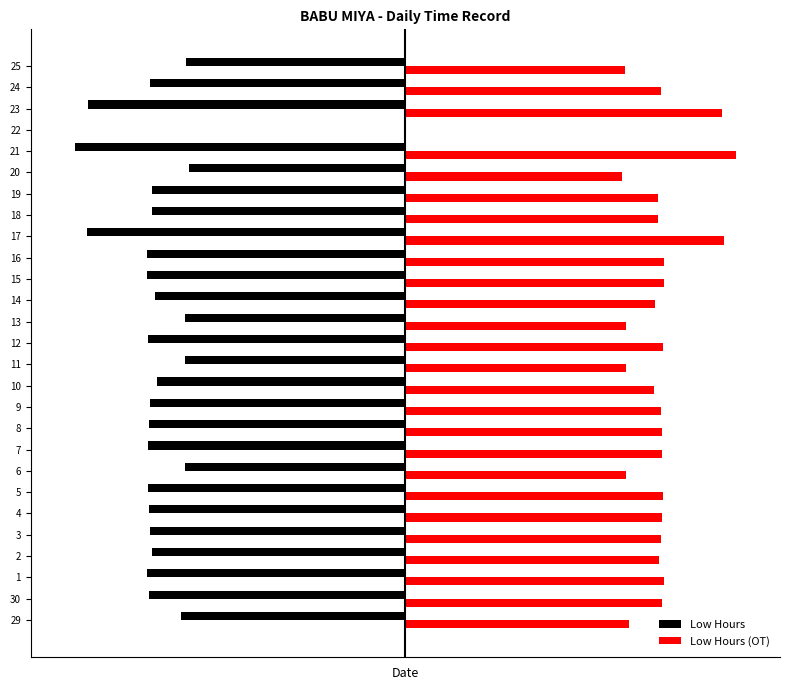

Is the value of Low Hours (OT) at 2 greater than the value of Low Hours at 4?

Yes